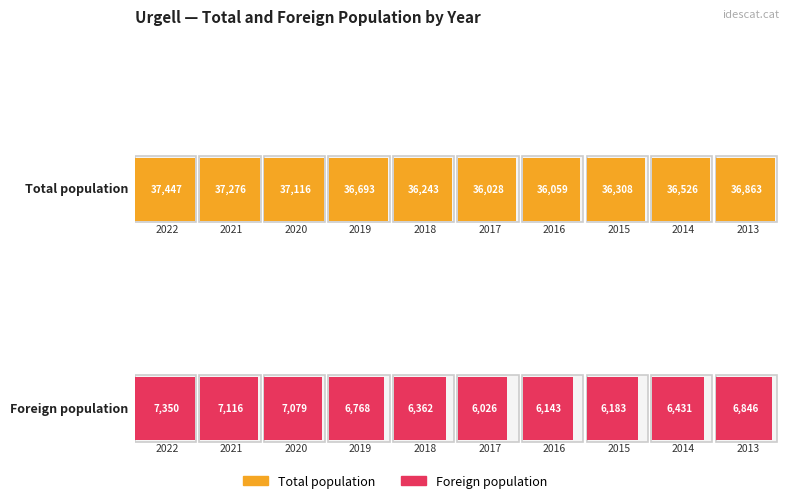

What is the value of the Total population bar at the 9th from the left?

36526